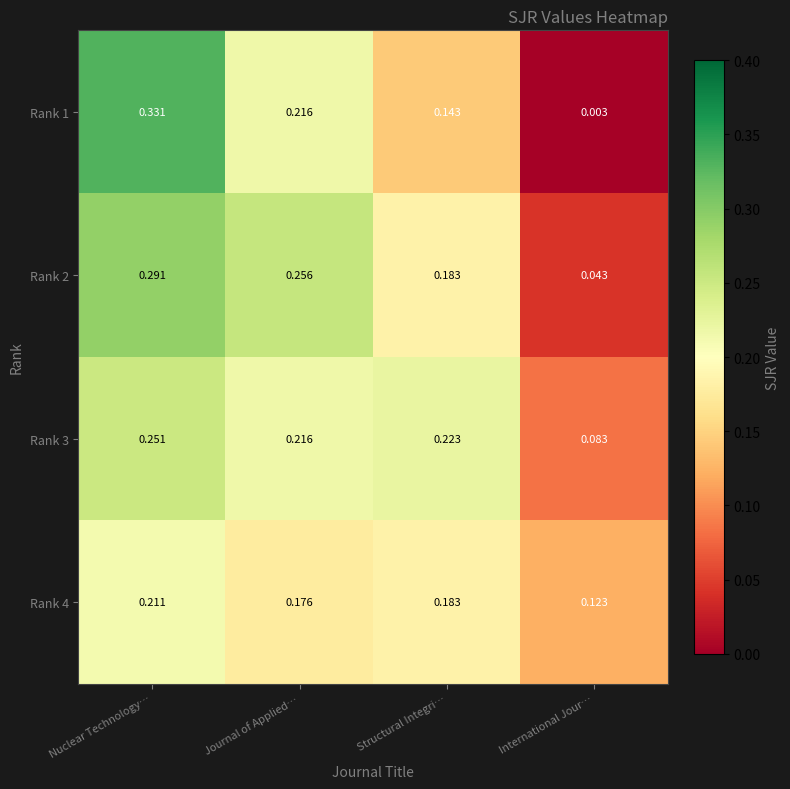

At which category is the sum across all series the highest?

Nuclear Technology…